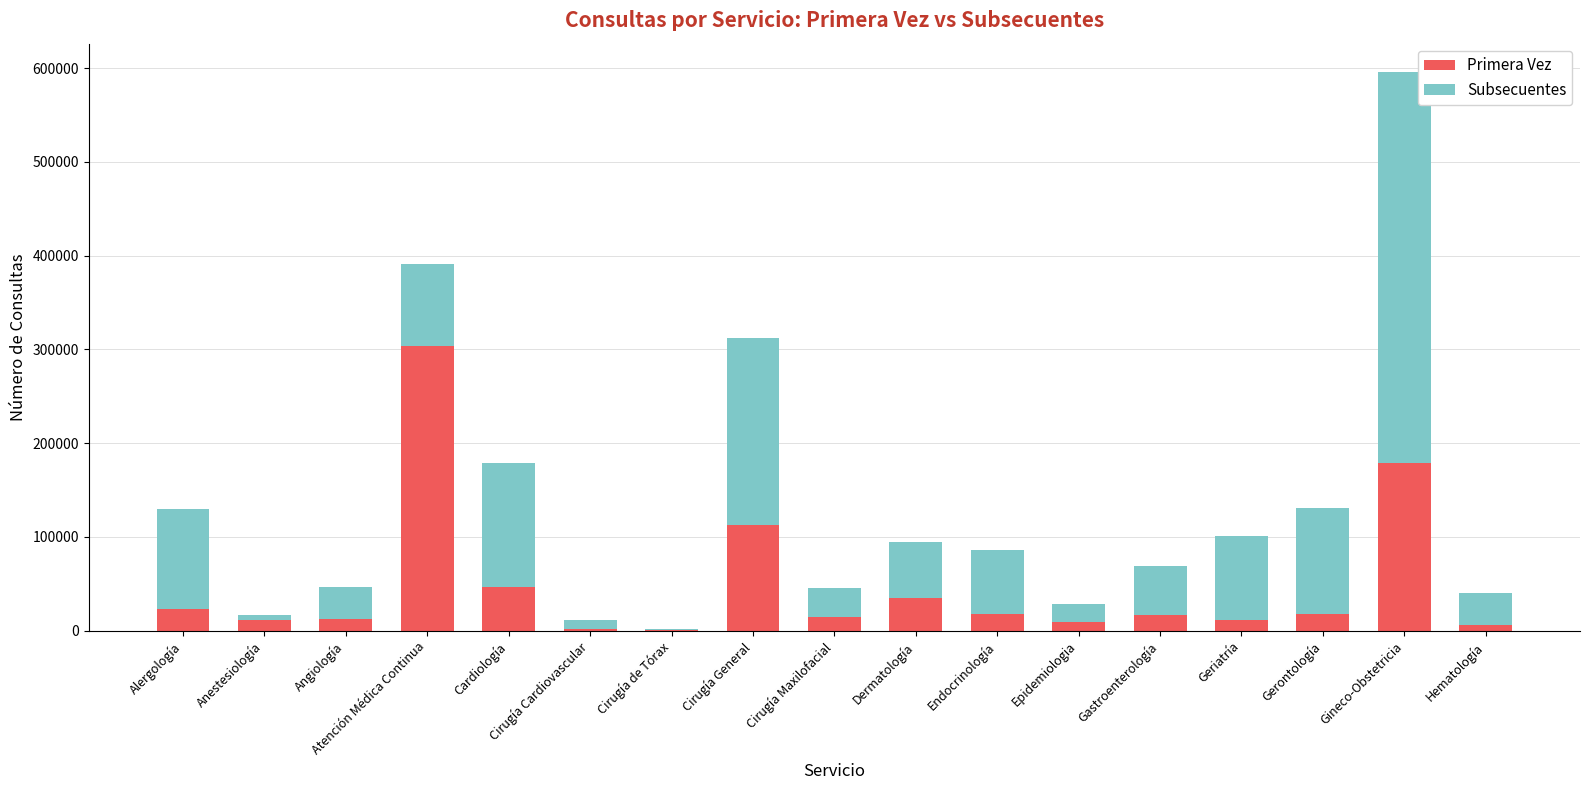

What is the total value across all series at Hematología?

40201